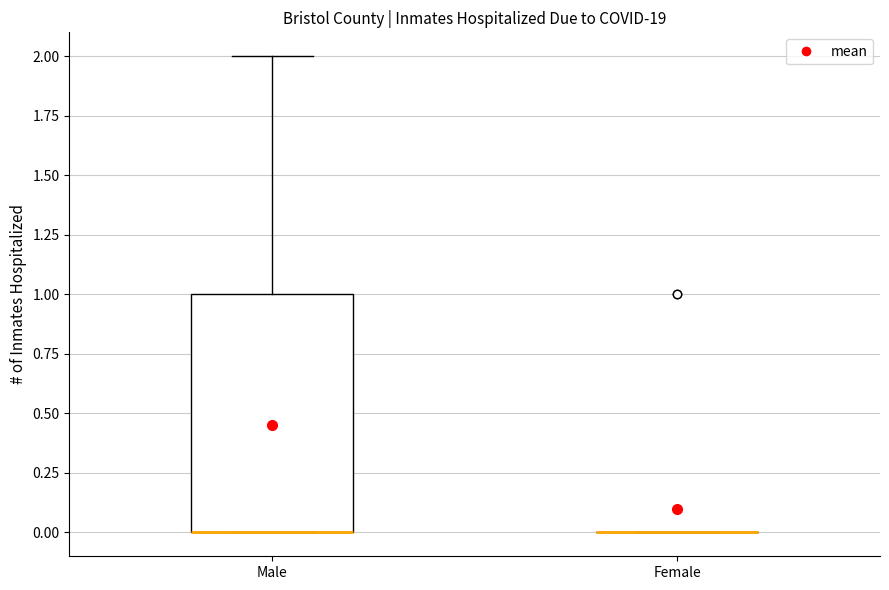

Where does the upper whisker of the box for Male end on the y-axis? The values are not printed on the chart, so give them approximately, as read against the axis.

2